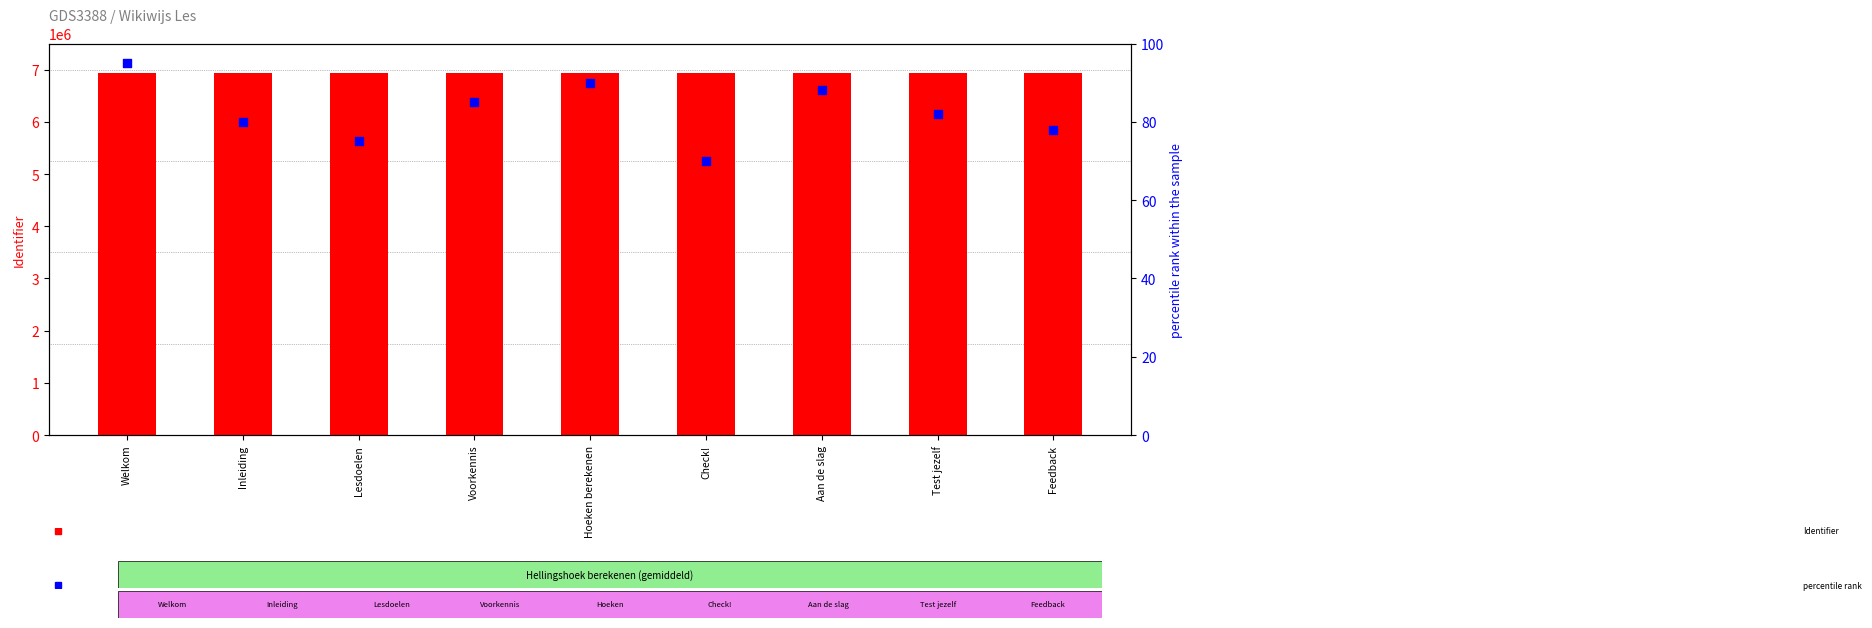

What are all the series names shown in the legend?

Identifier, percentile rank within the sample